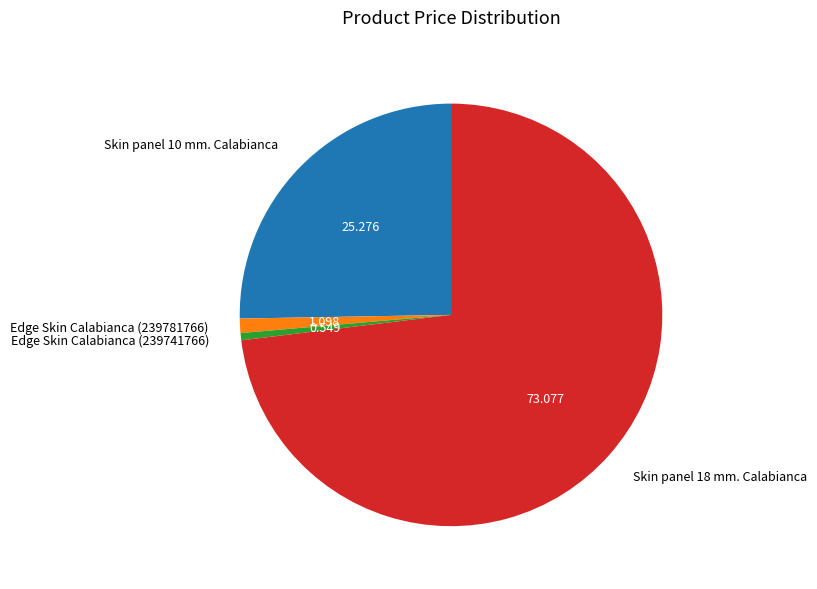

Is the sum of Edge Skin Calabianca (239781766) and Skin panel 10 mm. Calabianca greater than half?

No